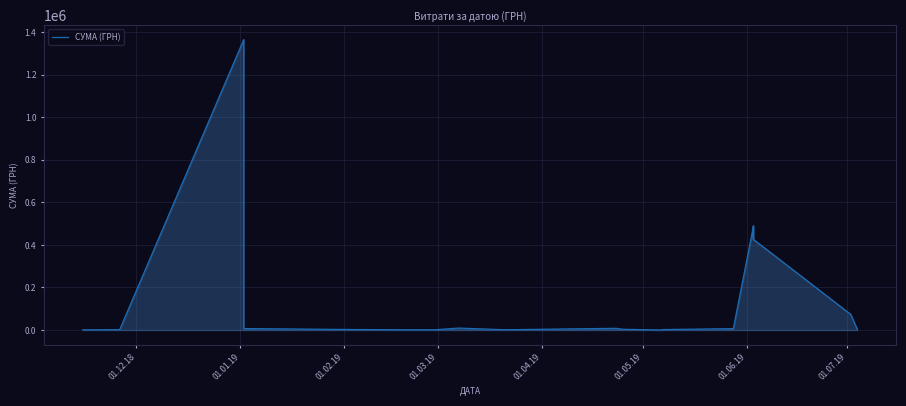

Is it true that the value at 32 is 9638.5?

False